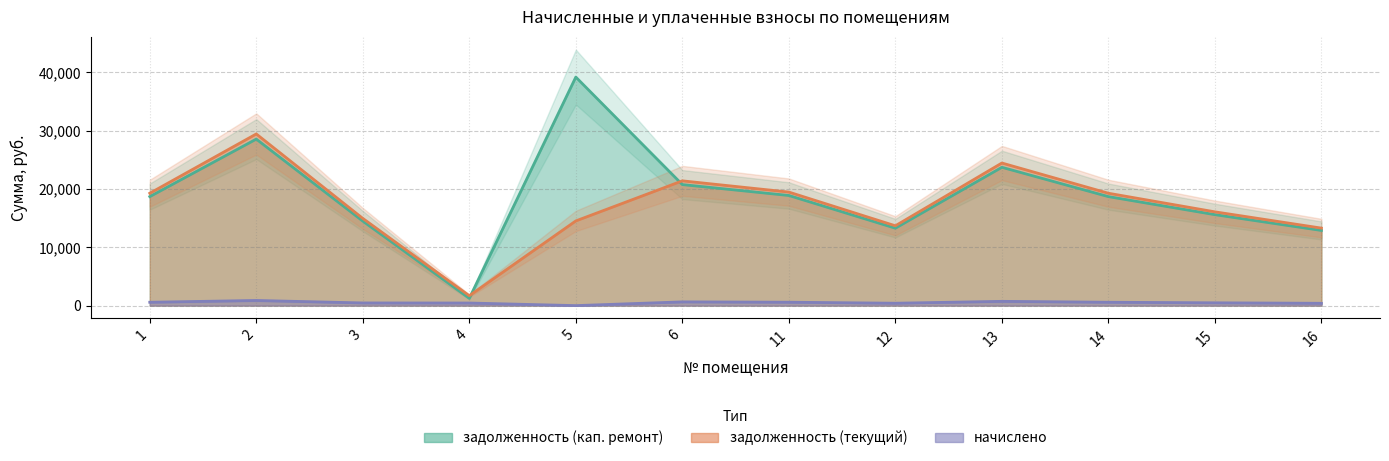

Rank the series at 6 from lowest to highest value.

задолженность (кап. ремонт), задолженность (текущий)